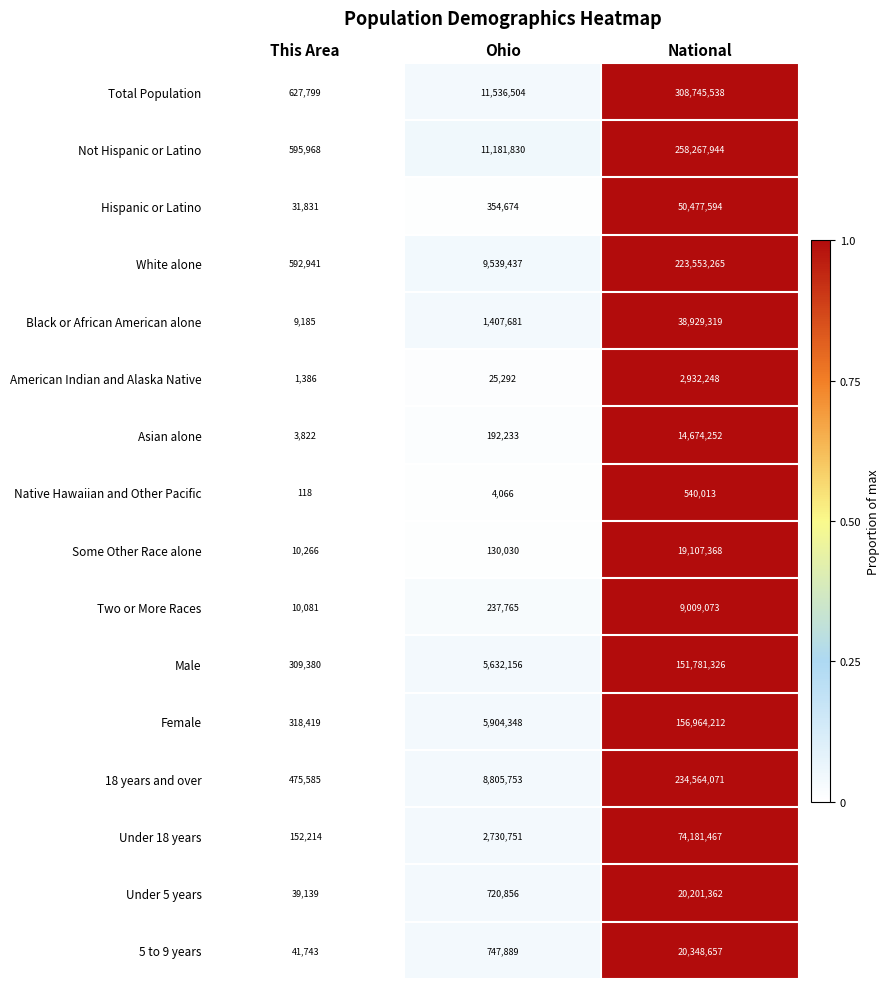

Rank the series by their maximum value, from highest to lowest.

Total Population, Not Hispanic or Latino, 18 years and over, White alone, Female, Male, Under 18 years, Hispanic or Latino, Black or African American alone, 5 to 9 years, Under 5 years, Some Other Race alone, Asian alone, Two or More Races, American Indian and Alaska Native, Native Hawaiian and Other Pacific